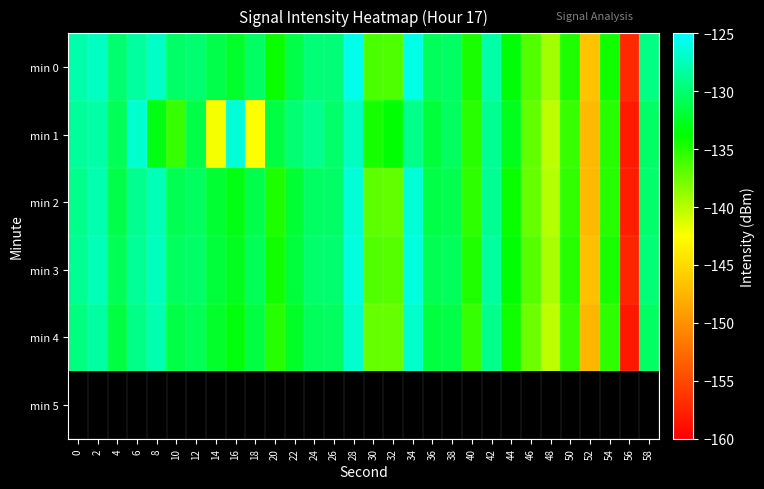

Reading right to left, what are all the values shown in this chart?

min 0: 58=-129.4	56=-157.2	54=-134.3	52=-146.5	50=-134.8	48=-139.3	46=-136.5	44=-133.5	42=-128.0	40=-134.7	38=-130.4	36=-130.7	34=-125.8	32=-136.4	30=-136.3	28=-125.8	26=-129.8	24=-129.8	22=-131.4	20=-134.0	18=-130.4	16=-132.3	14=-131.3	12=-130.0	10=-130.3	8=-127.0	6=-128.3	4=-130.0	2=-127.1	0=-128.0
min 1: 58=-130.2	56=-158.1	54=-135.0	52=-147.2	50=-135.6	48=-140.3	46=-137.1	44=-132.9	42=-128.7	40=-135.2	38=-130.5	36=-131.8	34=-129.1	32=-133.7	30=-134.5	28=-127.3	26=-130.1	24=-128.9	22=-129.8	20=-131.5	18=-142.4	16=-126.4	14=-142.2	12=-131.4	10=-135.7	8=-133.2	6=-126.7	4=-130.9	2=-128.1	0=-128.6
min 2: 58=-130.1	56=-158.0	54=-135.0	52=-147.2	50=-135.5	48=-140.0	46=-137.2	44=-134.1	42=-128.7	40=-135.3	38=-131.1	36=-131.3	34=-126.5	32=-137.1	30=-136.9	28=-126.4	26=-130.3	24=-130.4	22=-132.1	20=-134.8	18=-131.2	16=-133.1	14=-132.0	12=-130.5	10=-131.0	8=-127.5	6=-128.9	4=-131.2	2=-127.8	0=-129.1
min 3: 58=-129.7	56=-157.5	54=-134.6	52=-146.8	50=-135.1	48=-139.6	46=-136.7	44=-133.7	42=-128.3	40=-134.9	38=-130.7	36=-130.9	34=-126.1	32=-136.7	30=-136.6	28=-126.1	26=-130.0	24=-130.1	22=-131.7	20=-134.4	18=-130.8	16=-132.7	14=-131.7	12=-130.2	10=-130.6	8=-127.2	6=-128.6	4=-130.8	2=-127.5	0=-128.7
min 4: 58=-130.4	56=-158.3	54=-135.3	52=-147.5	50=-135.8	48=-140.3	46=-137.5	44=-134.4	42=-129.0	40=-135.6	38=-131.4	36=-131.6	34=-126.8	32=-137.3	30=-137.2	28=-126.7	26=-130.6	24=-130.7	22=-132.4	20=-135.1	18=-131.5	16=-133.4	14=-132.3	12=-130.8	10=-131.3	8=-127.8	6=-129.2	4=-131.5	2=-128.2	0=-129.5